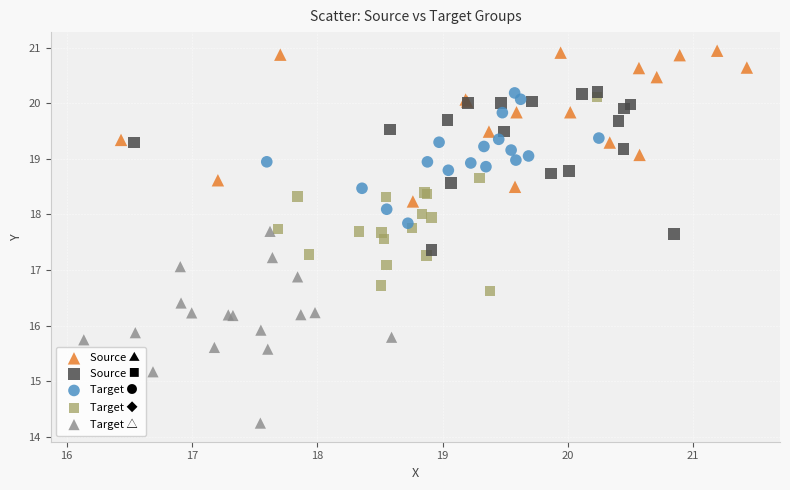

Which series reaches the maximum Y coordinate?

Source ▲